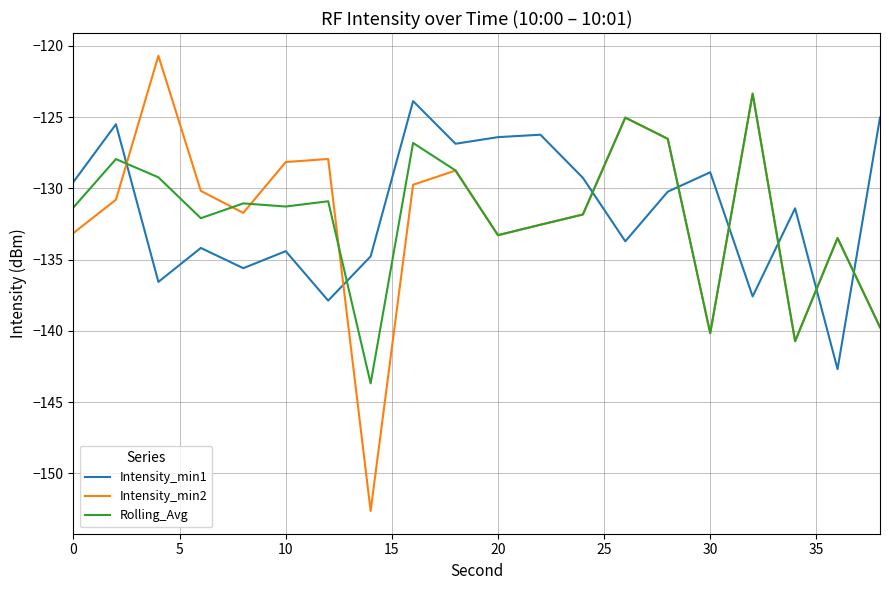

Which series has the widest spread of values?

Intensity_min2